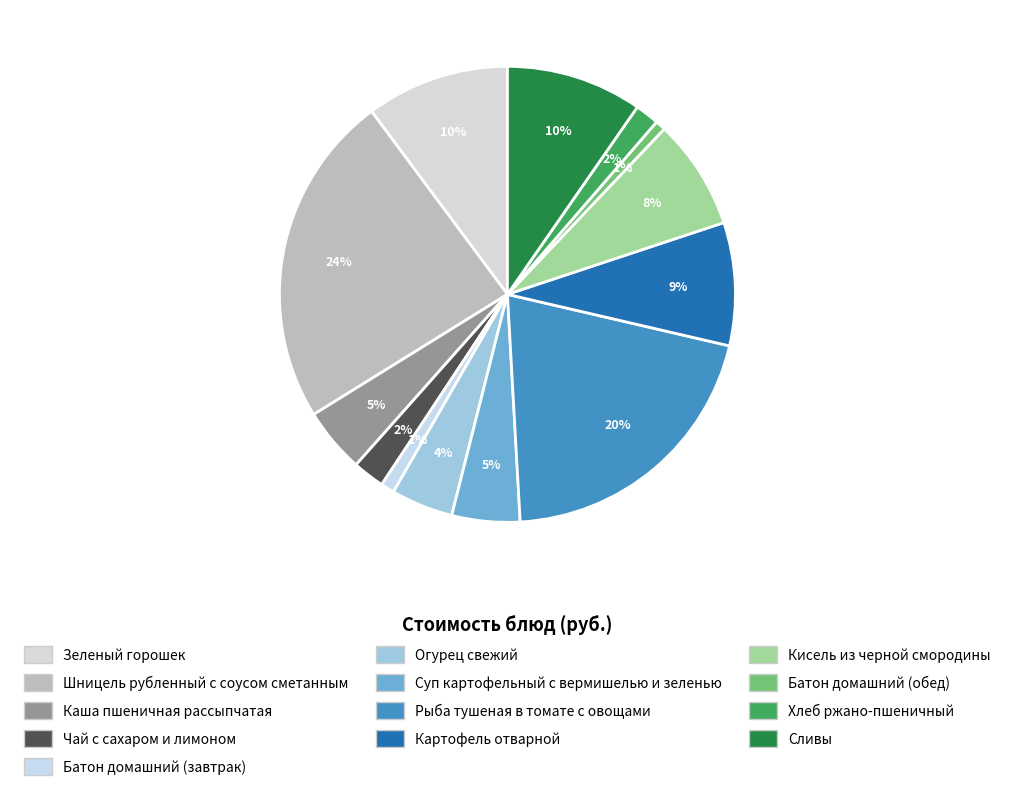

How many segments does this pie chart have?

13